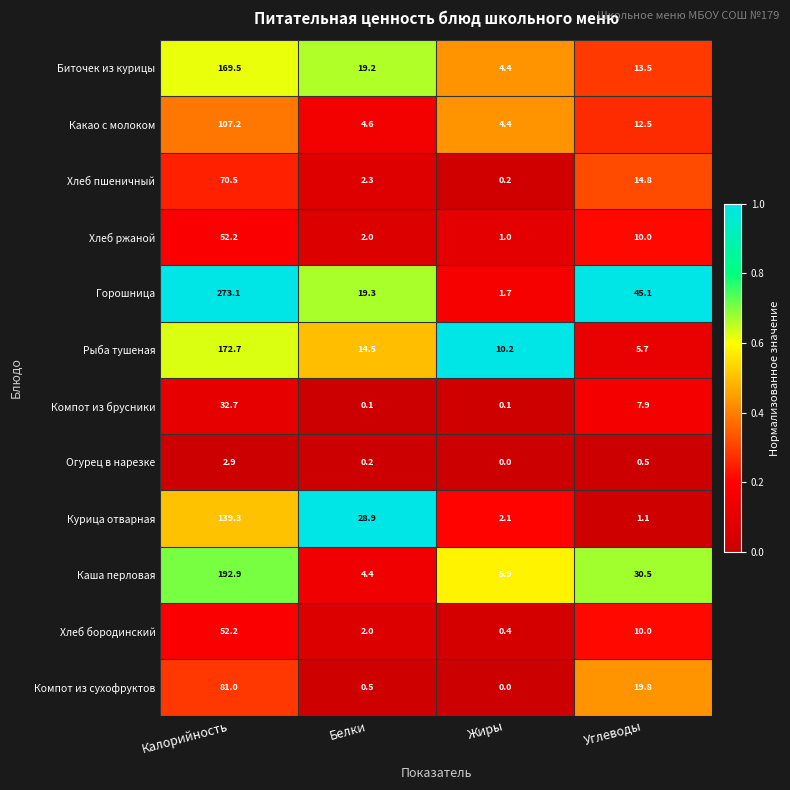

Where is Рыба тушеная nearest to the value 89?

Белки